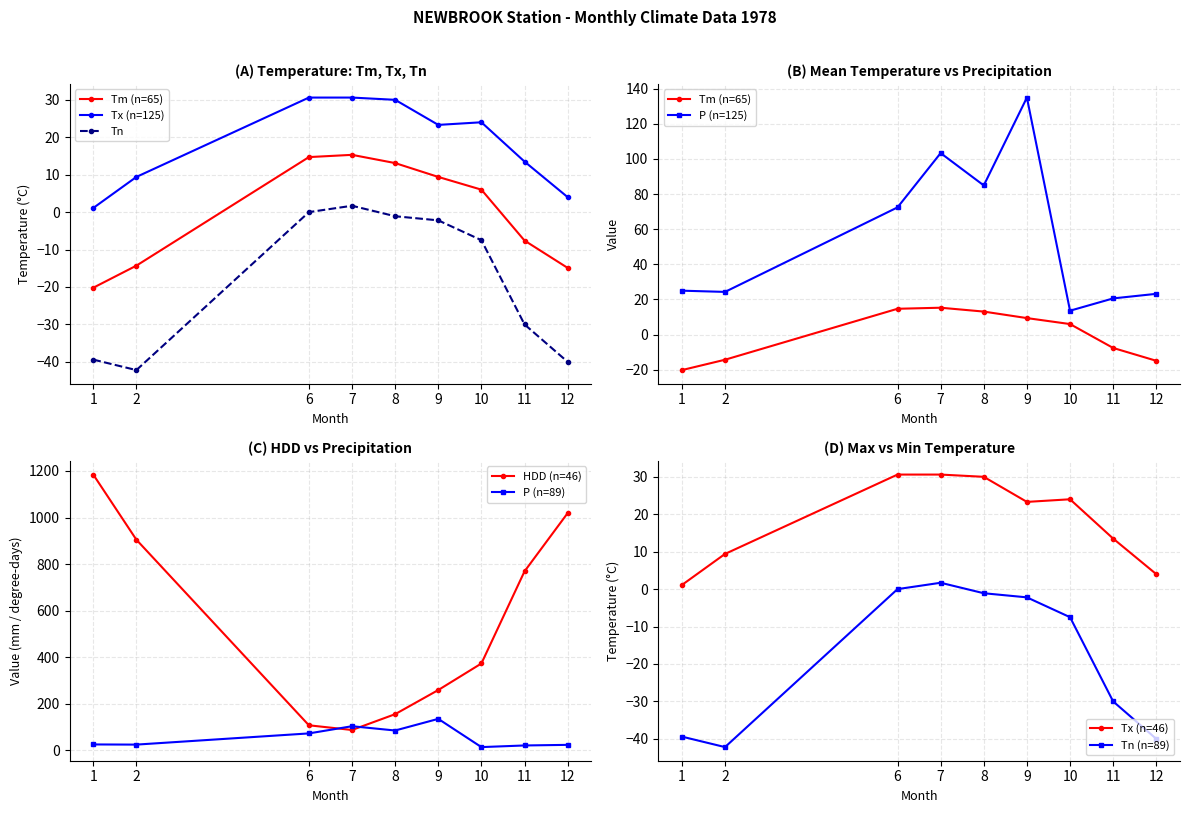

What is the difference between the maximum and minimum values in the Tx series?

29.5